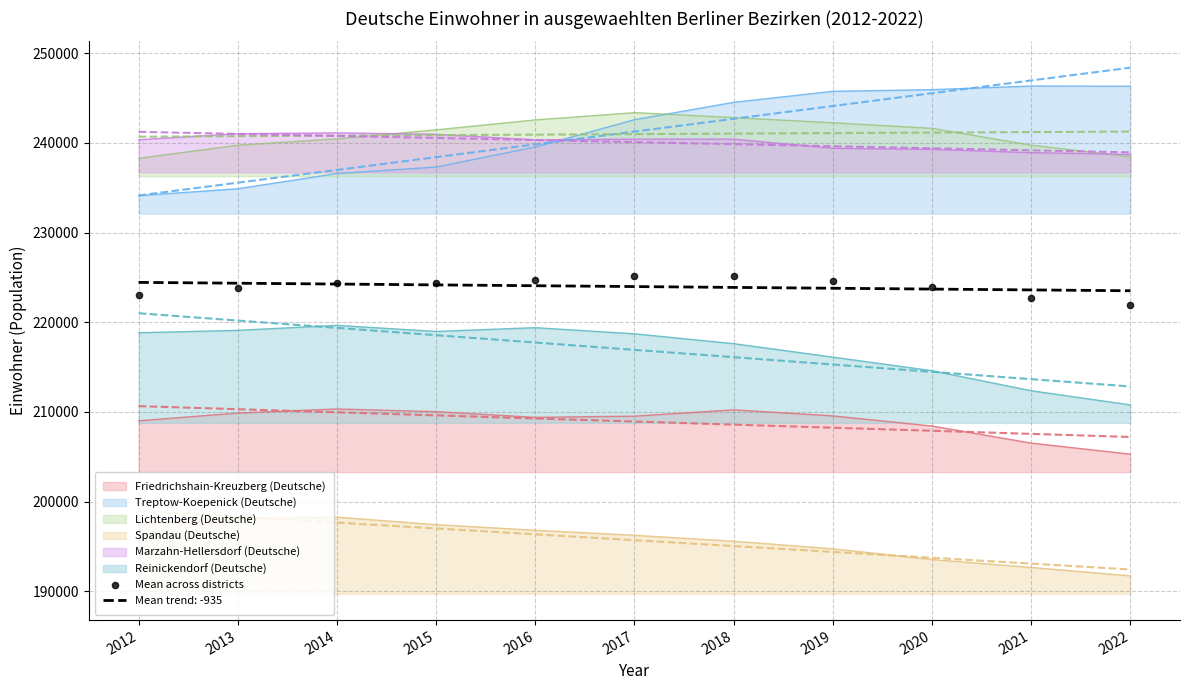

What is the change in value from 2016 to 2021?

-1914.8